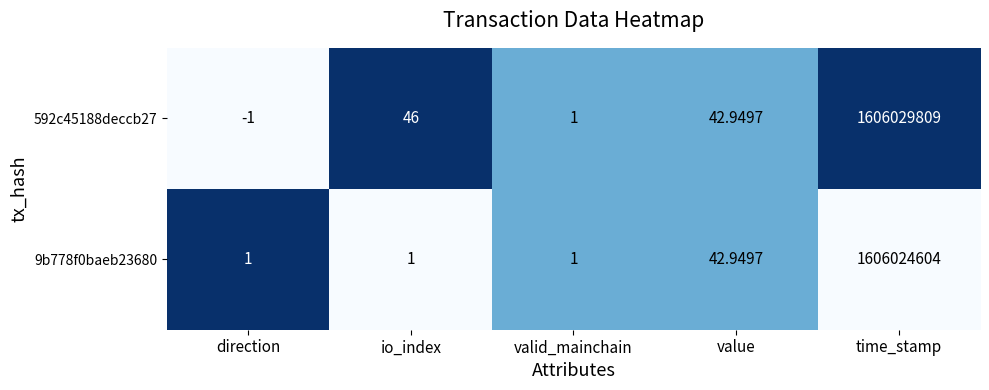

What is the total value across all series at valid_mainchain?

2.0